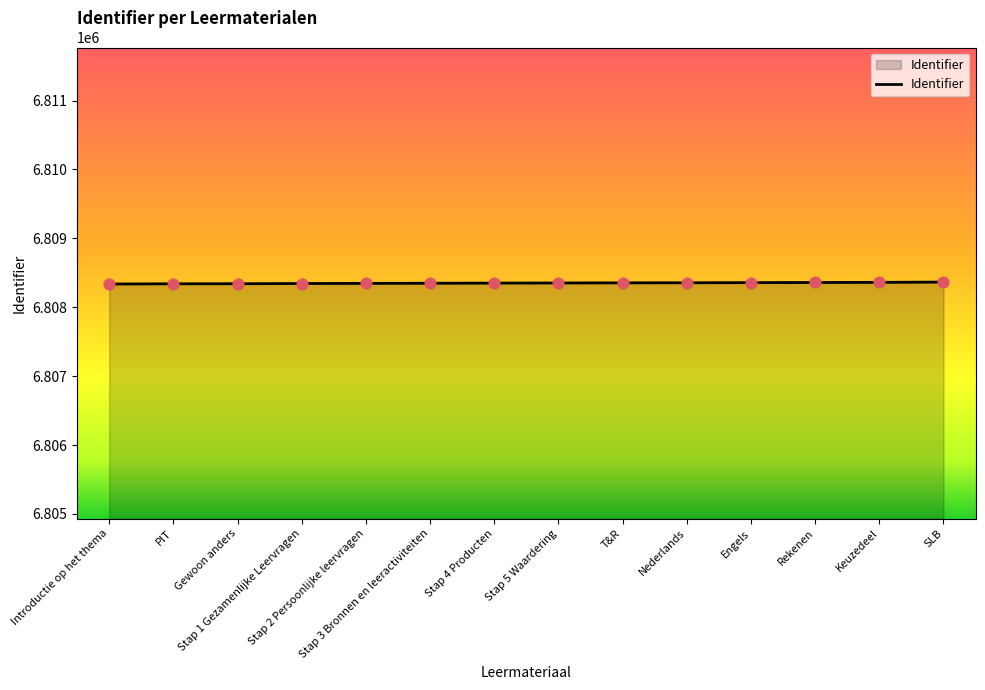

What is the smallest value displayed?

6808337